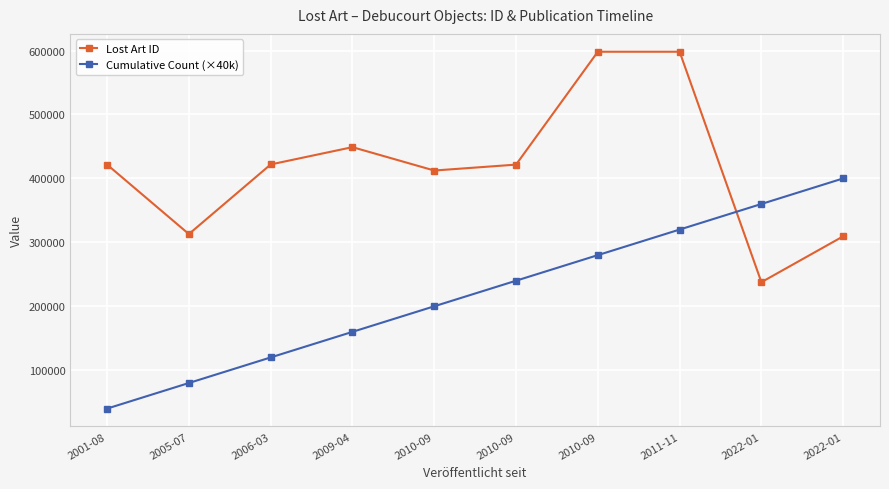

What are all the series names shown in the legend?

Lost Art ID, Cumulative Count (×40k)